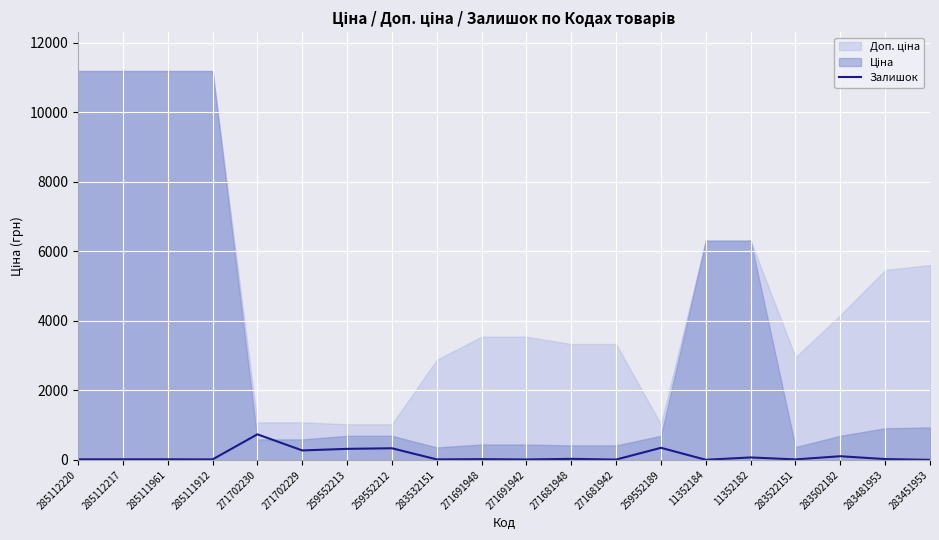

What is the label of the 3rd point from the left?

285111961